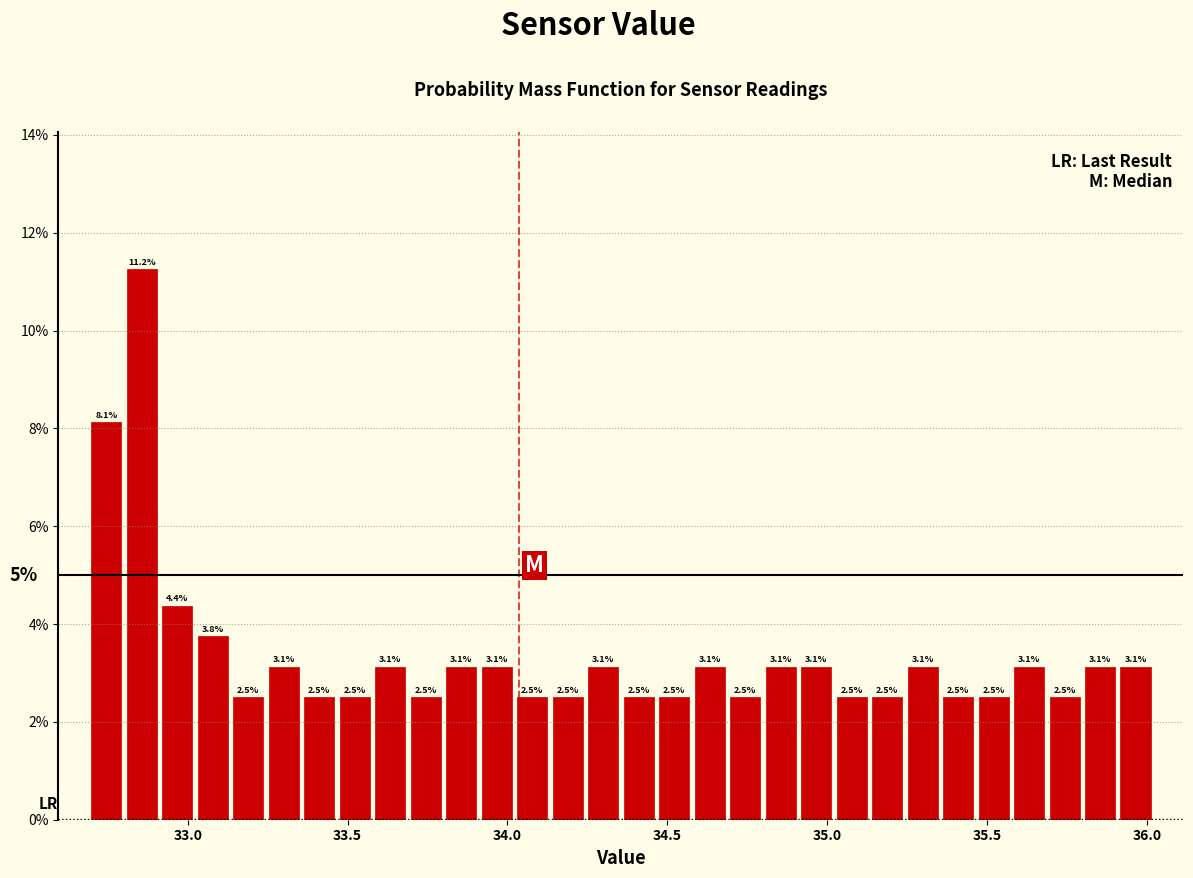

Read against the x-axis, roughly where is the centre of the tallest bar?

32.85